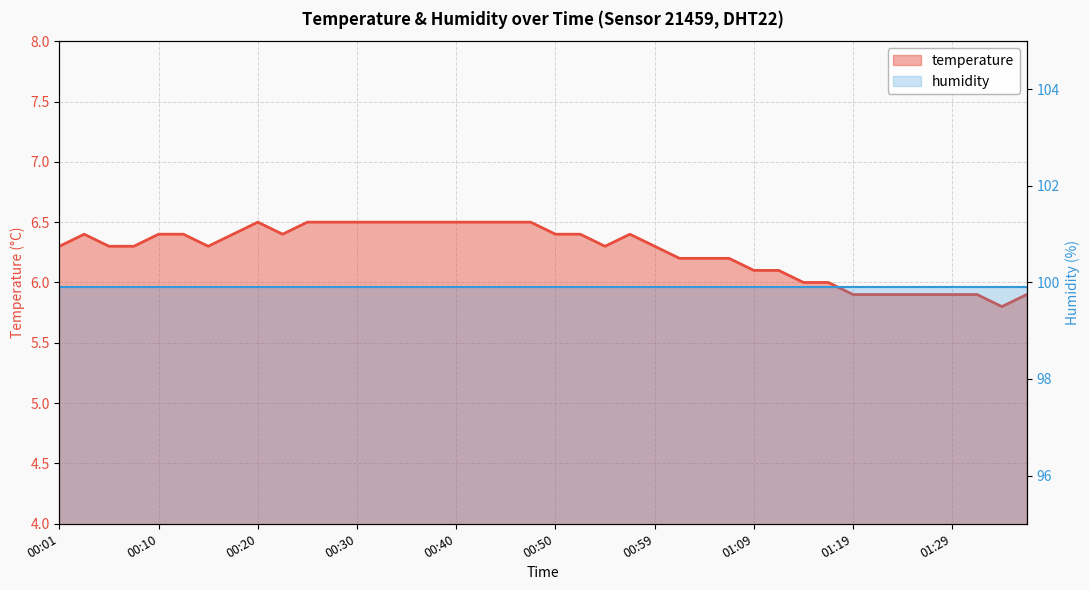

How many lines are shown in the chart?

2